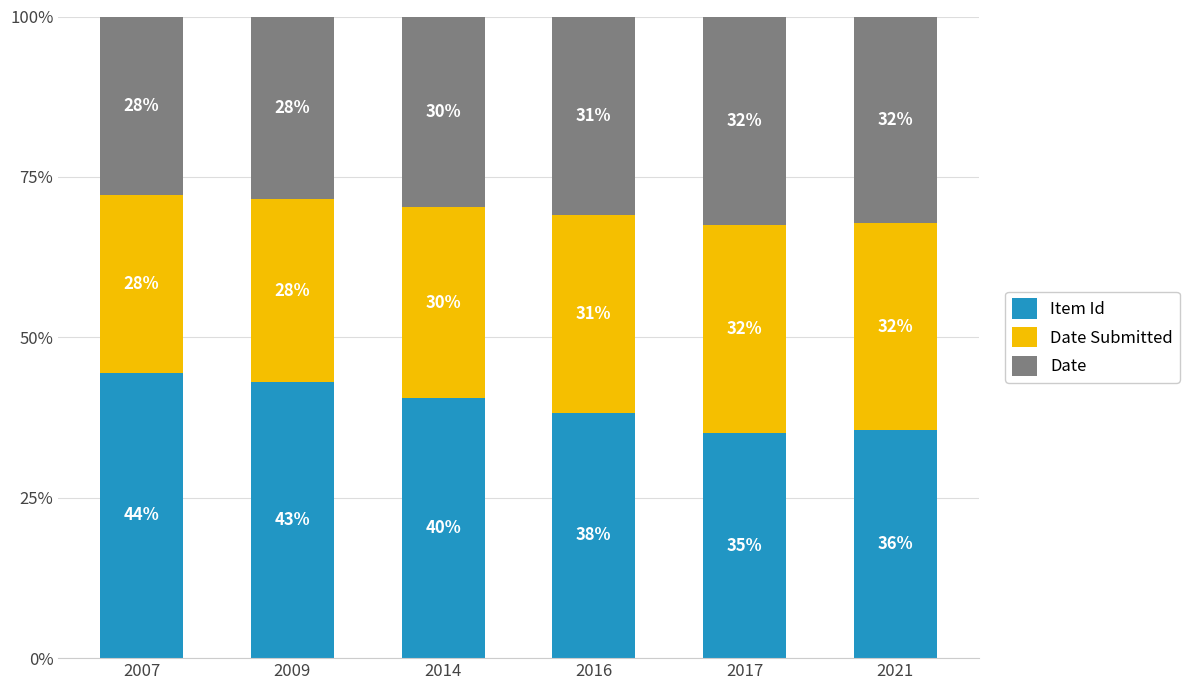

How many bars are there in total?

6